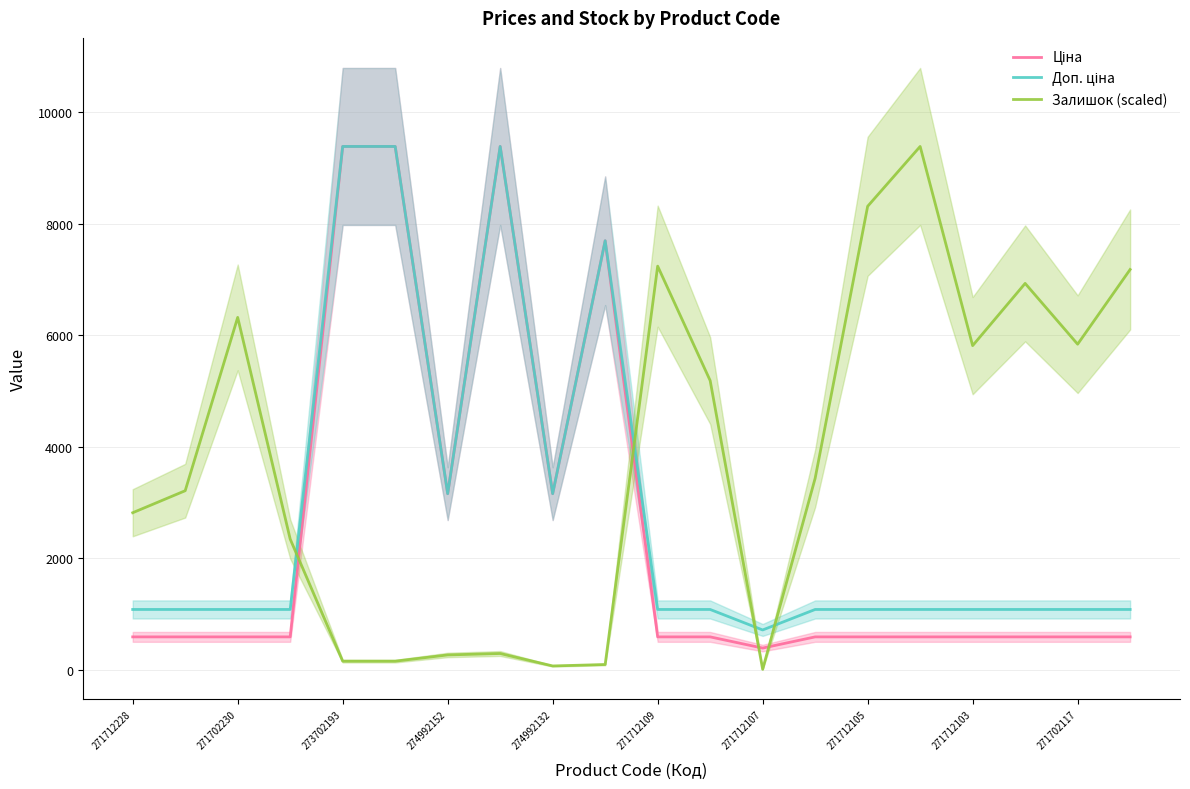

How many values in the Ціна series exceed 589?

19